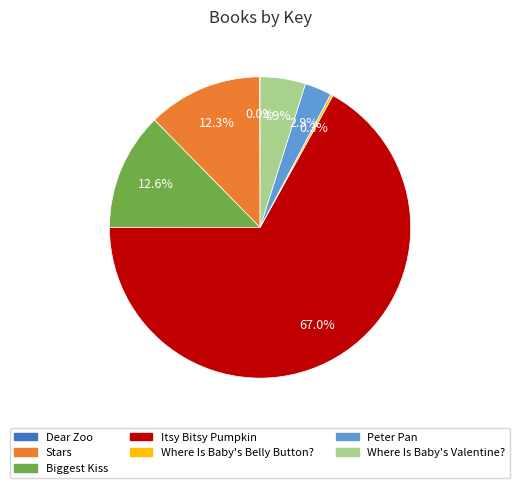

To the nearest percent, what is the average slice percentage?

14%